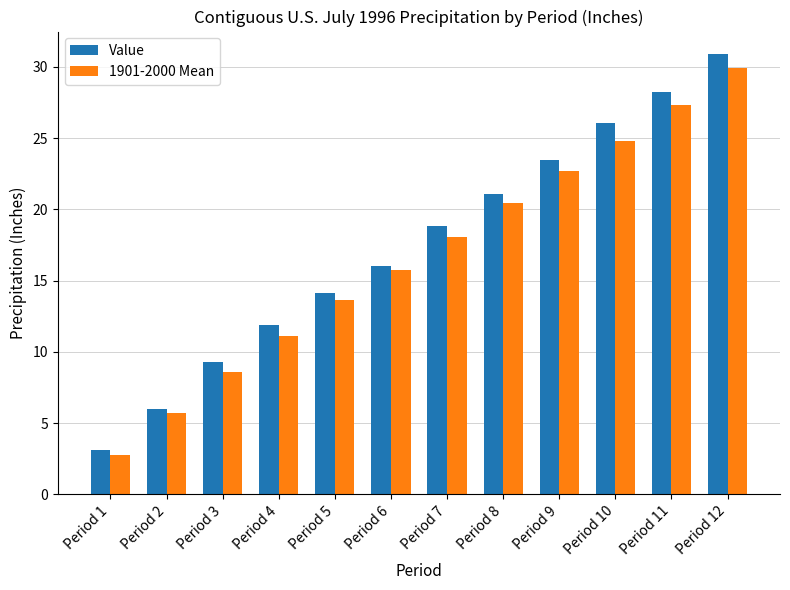

True or false: 1901-2000 Mean has a value of 6.0 at Period 3.

False